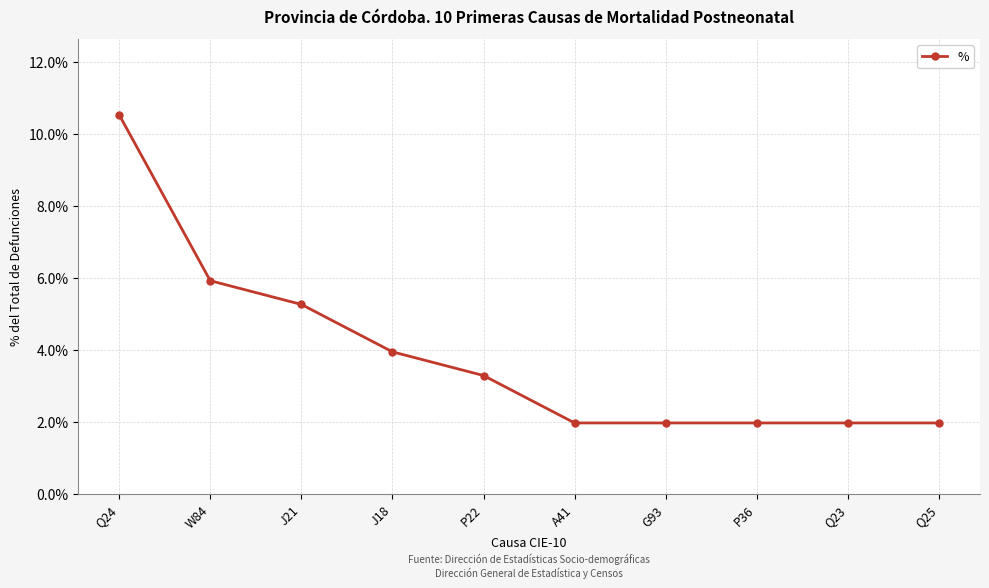

Approximately how many times larger is the value at P36 compared to A41?

1.0